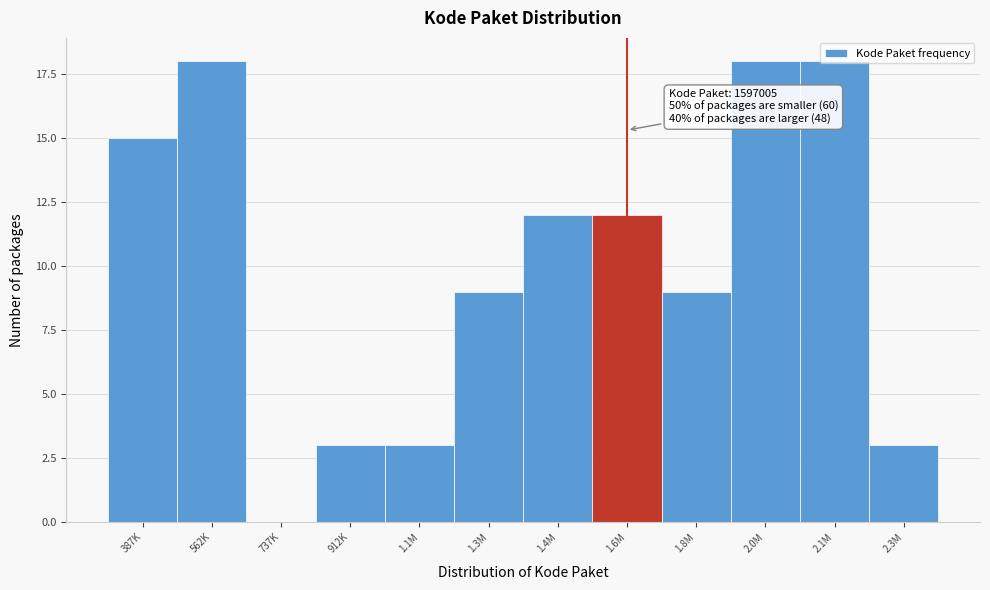

The value at 562K is 18. True or false?

True